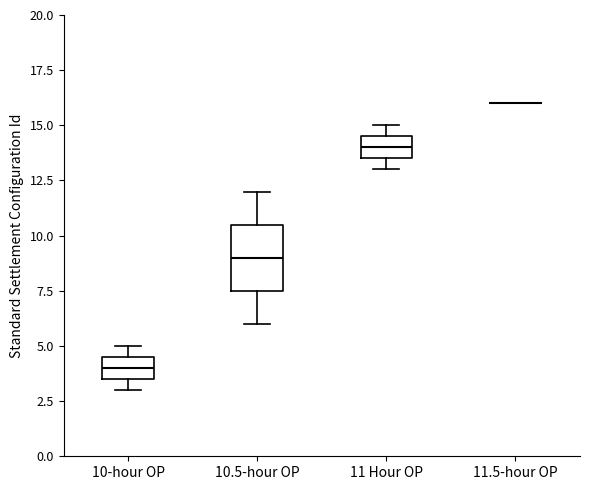

Which box is the tallest, from its lower edge to its upper edge?

10.5-hour OP